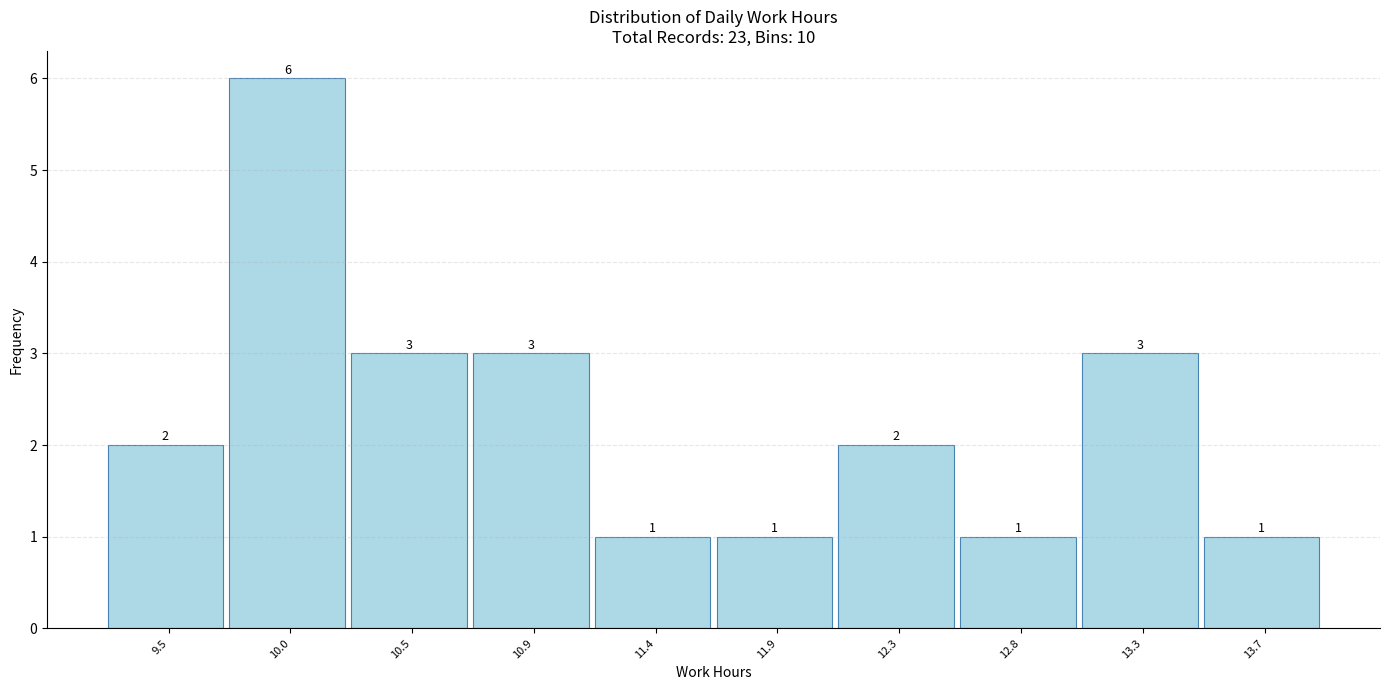

How tall is the bar that spans 13.05 to 13.50 on the x-axis? The bar edges are not printed on the chart, so give them approximately, as read against the axis.

3